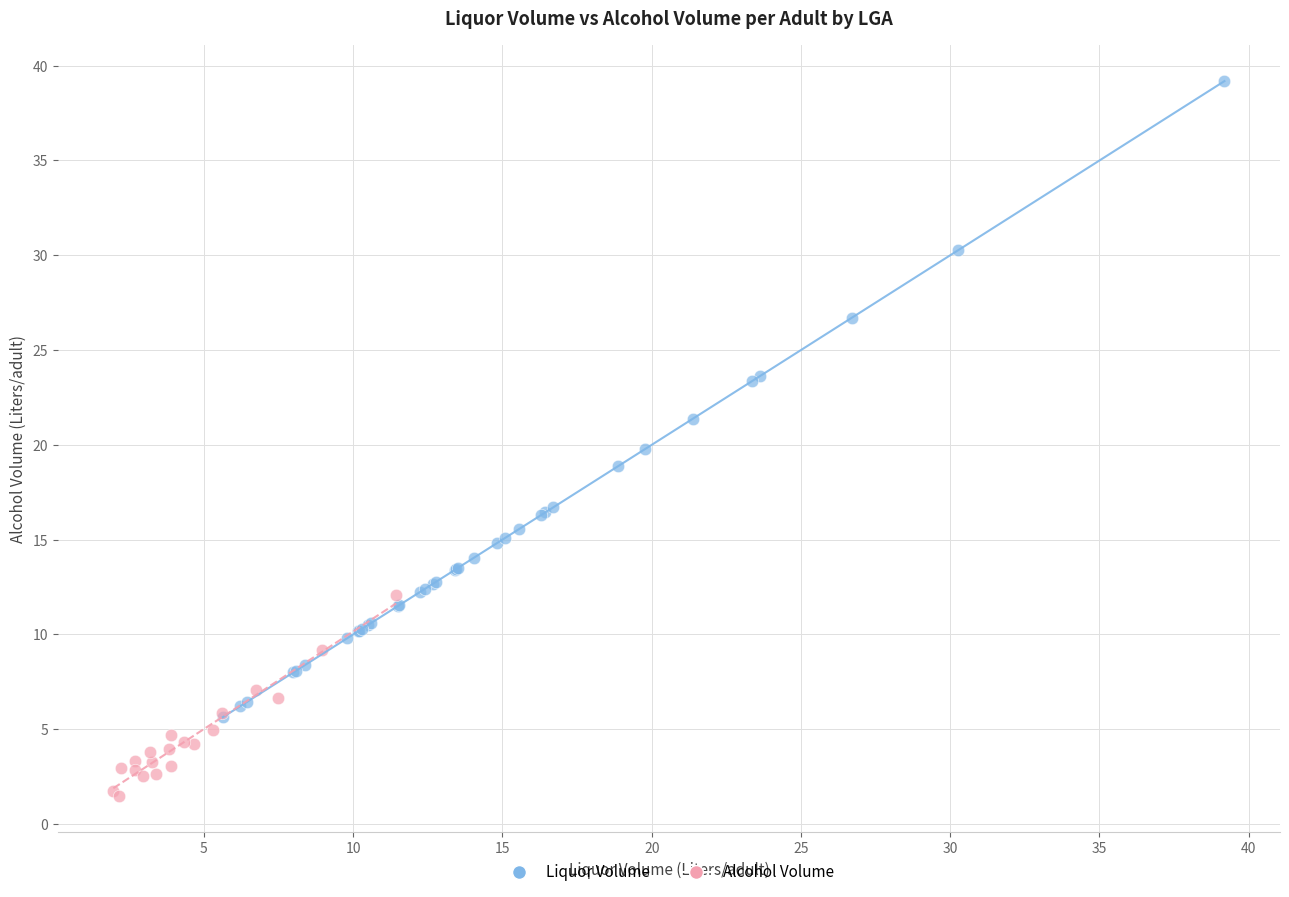

Which series reaches the maximum Y coordinate?

Liquor Volume